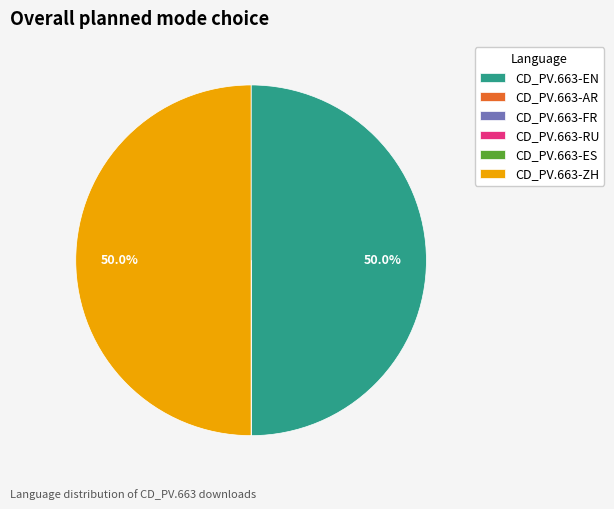

What portion of the pie excludes CD_PV.663-EN?

50.0%